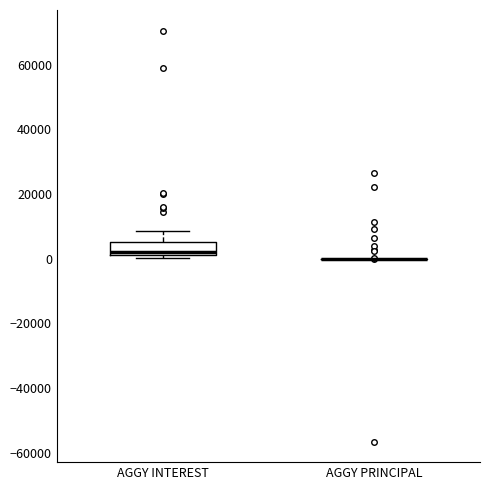

Reading left to right, read every box against the y-axis: the position of its median line, the range the box covers, and the ends of its whiskers. The values are not printed on the chart, so give them approximately, as read against the axis.

AGGY INTEREST: median 2000 (just above the box's lower edge), box 2000 to 6000, whiskers 0 to 8000
AGGY PRINCIPAL: box collapsed to a line at 0, whiskers 0 to 0